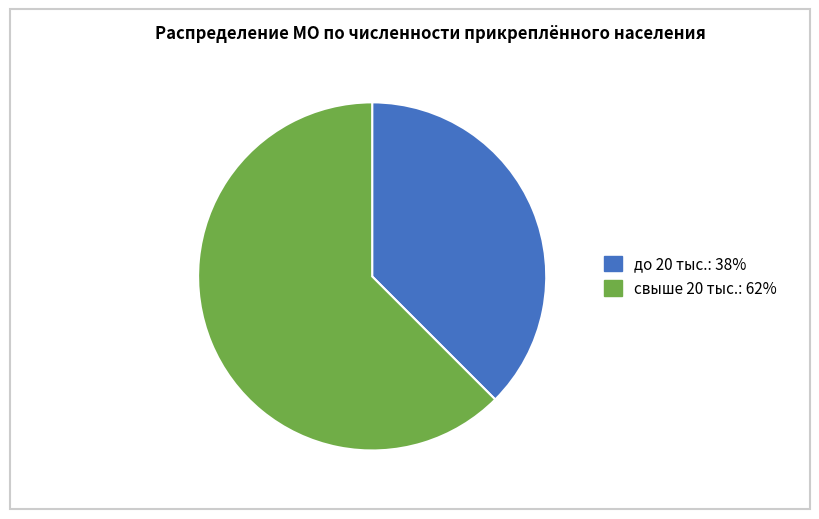

Which slice is the largest?

свыше 20 тыс.